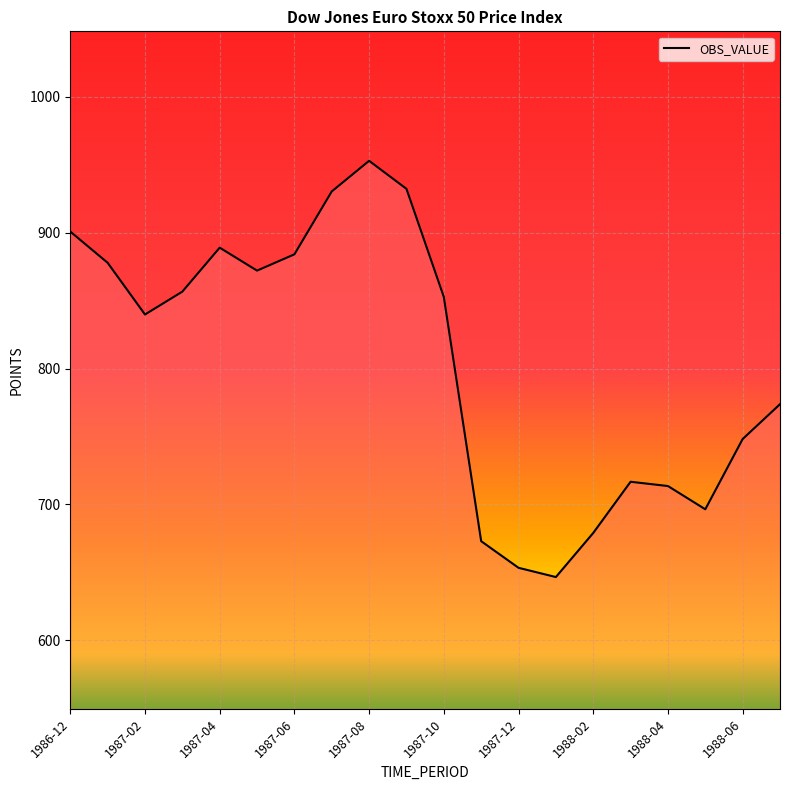

What is the smallest value displayed?

646.6